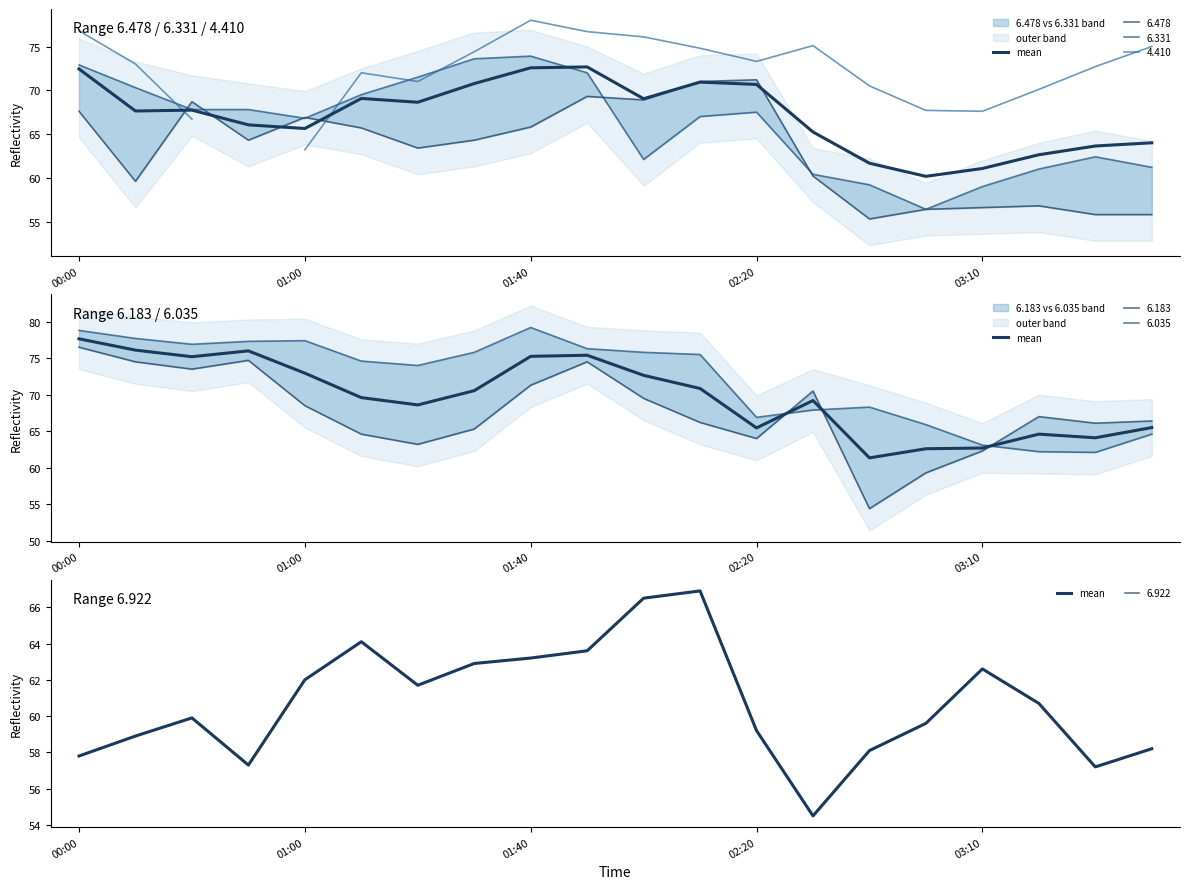

What is the average value?

60.7